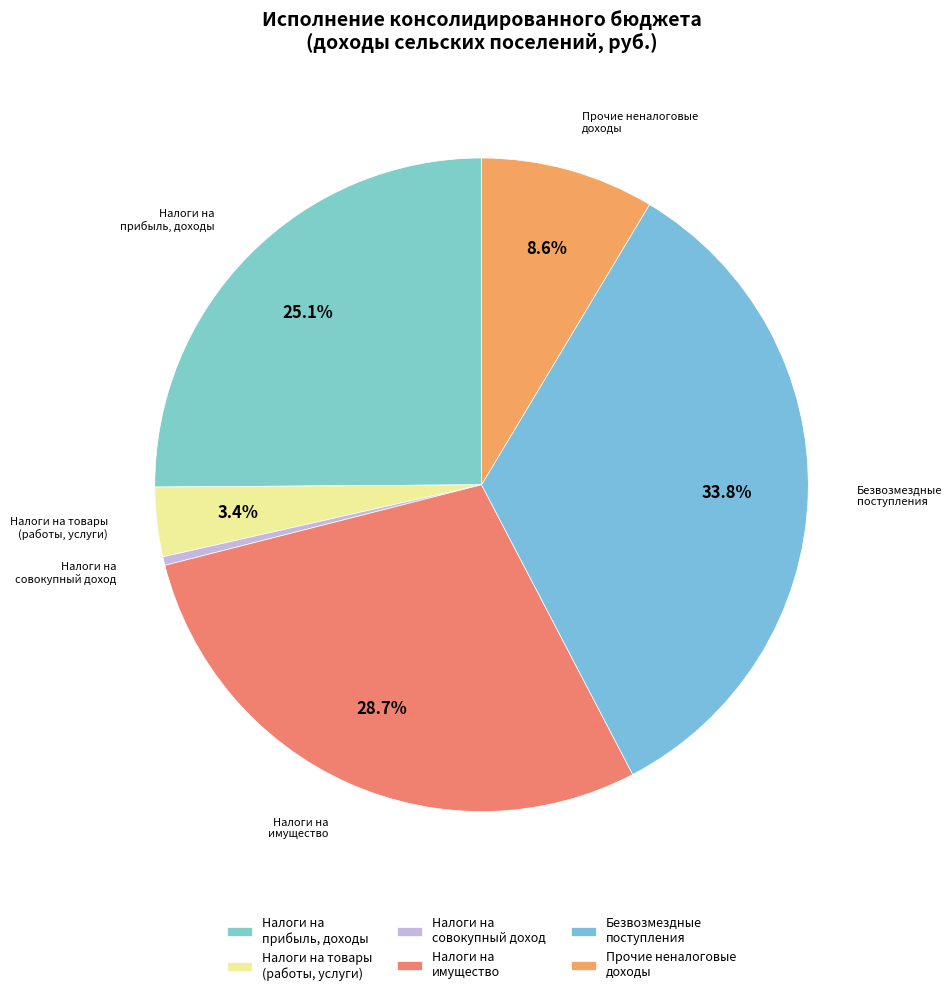

What is the smallest slice in the pie chart?

Налоги на совокупный доход